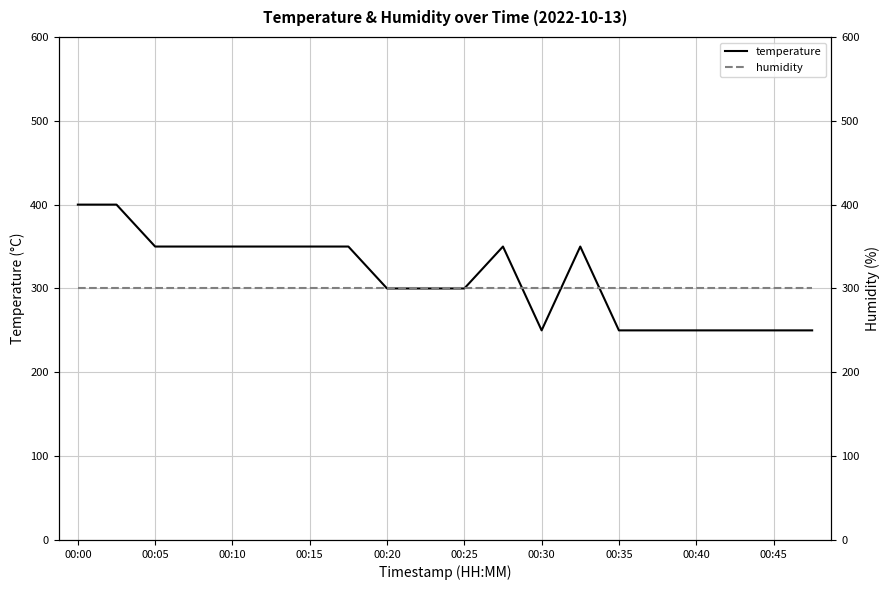

True or false: humidity has more than 1 interior local peaks.

False